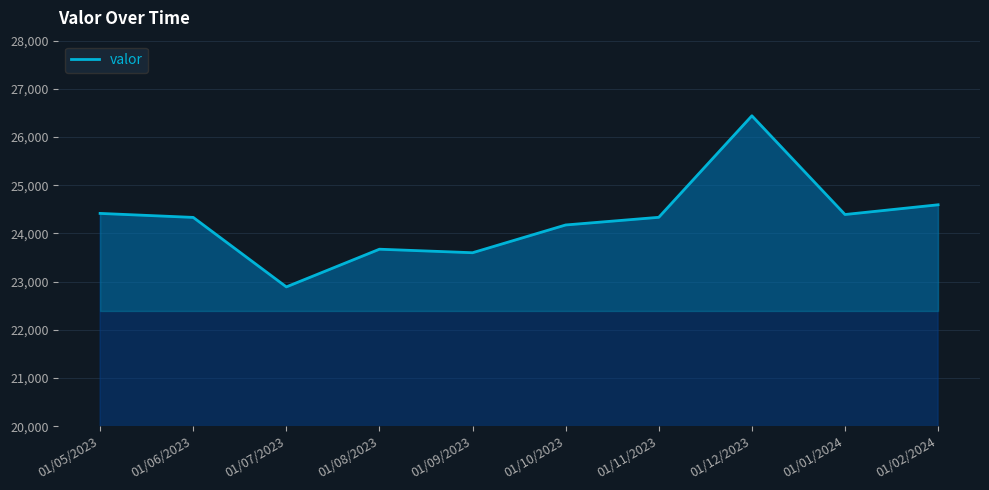

Is it true that the value at 01/08/2023 is 23672?

True